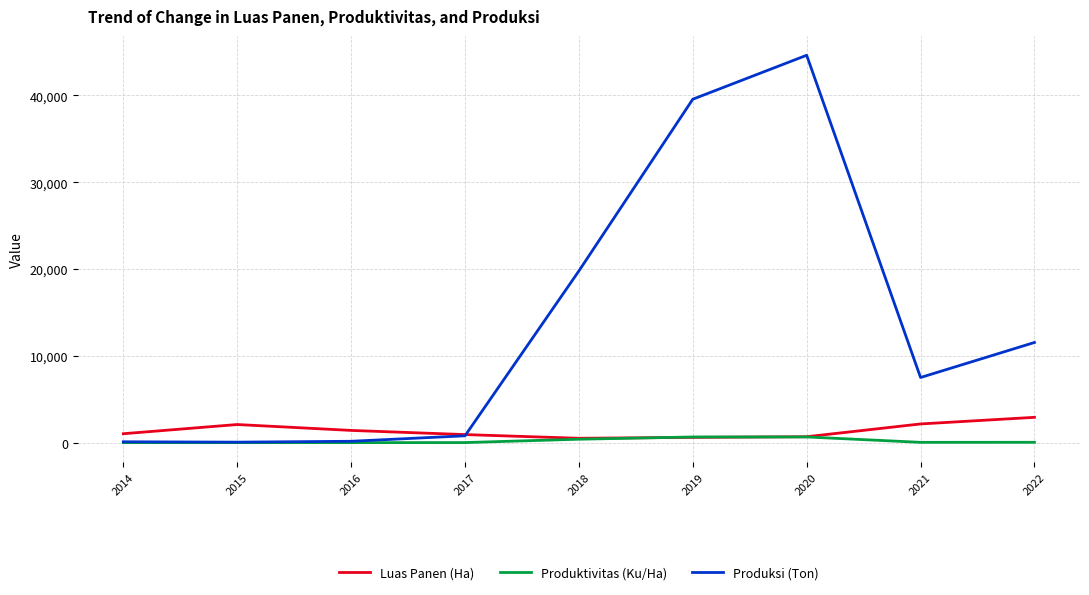

Which series has the largest total across all categories?

Produksi (Ton)